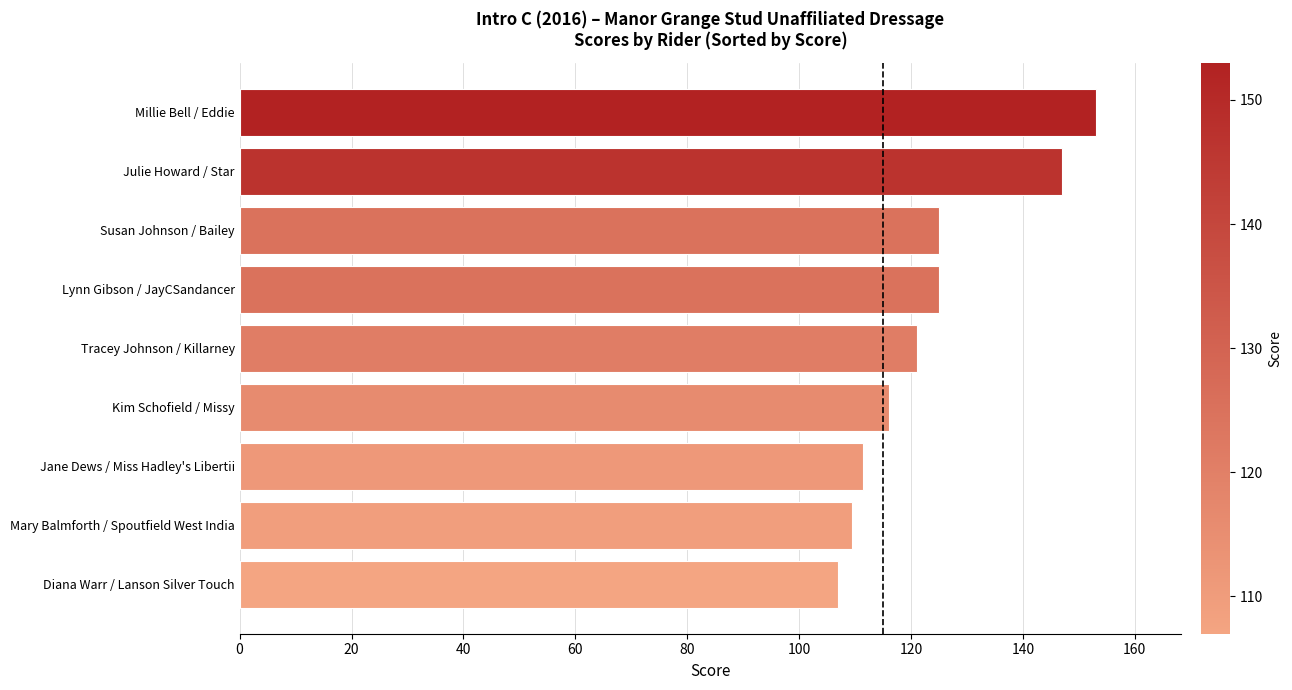

What is the average value?

123.9